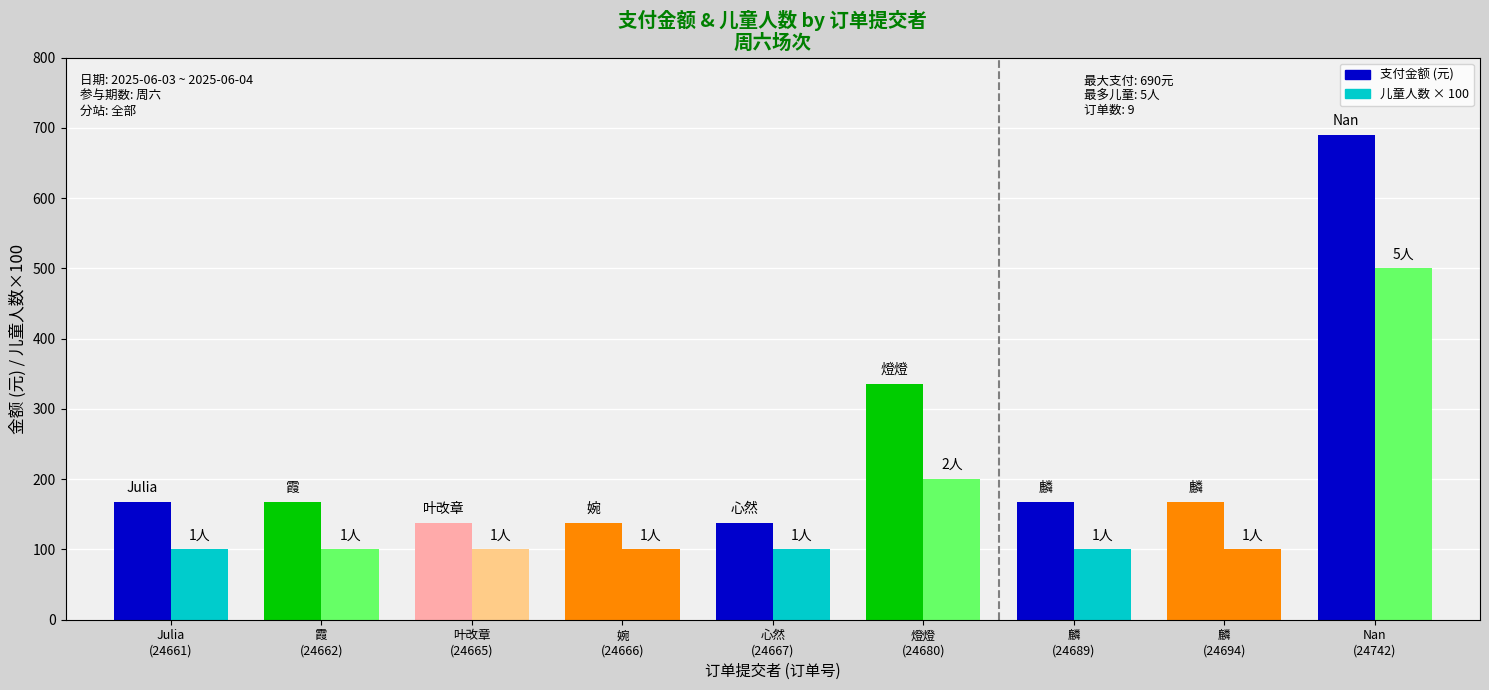

Between 叶改章 and 燈燈, which is larger?

燈燈